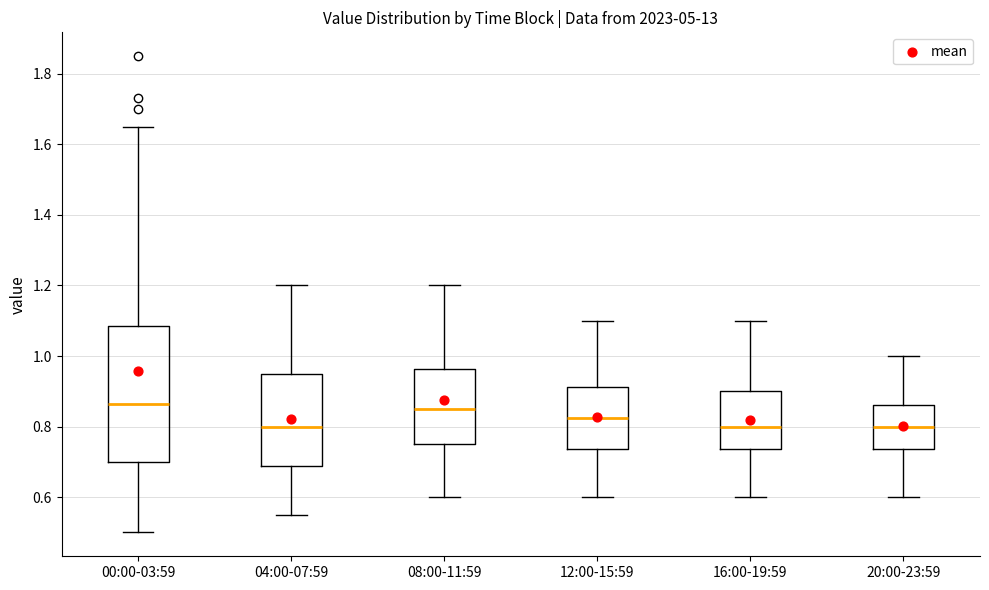

Which box is the tallest, from its lower edge to its upper edge?

00:00-03:59